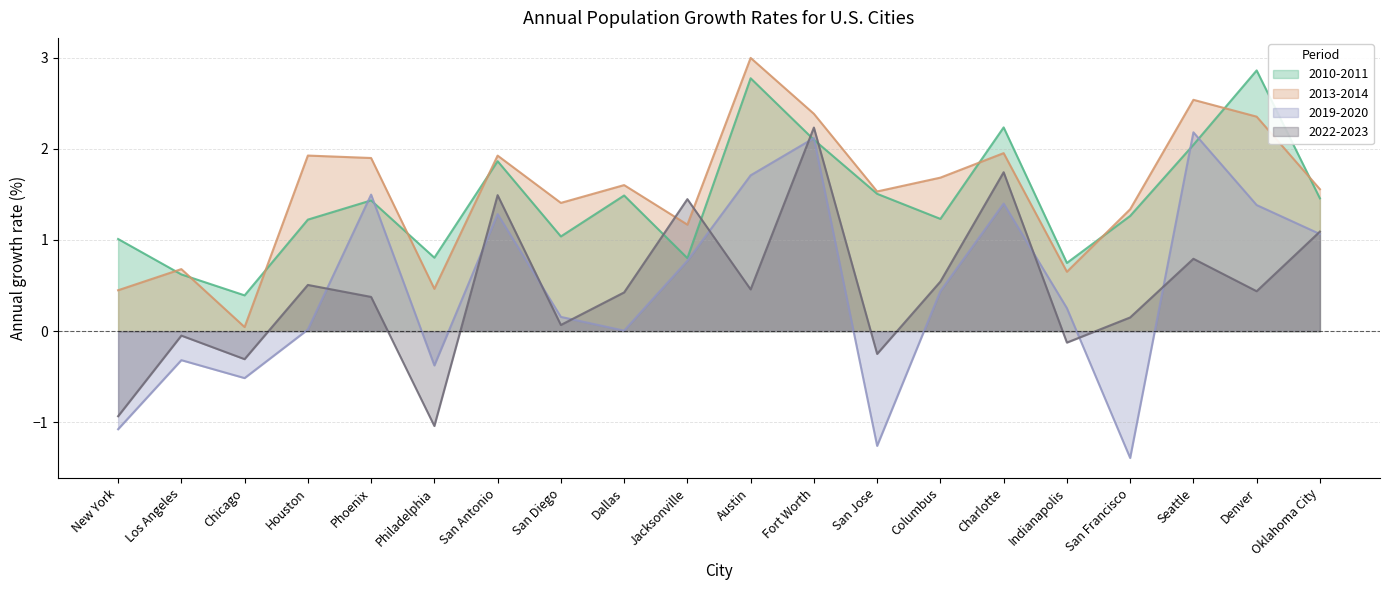

List the series in order of their peak value, lowest first.

2019-2020, 2022-2023, 2010-2011, 2013-2014